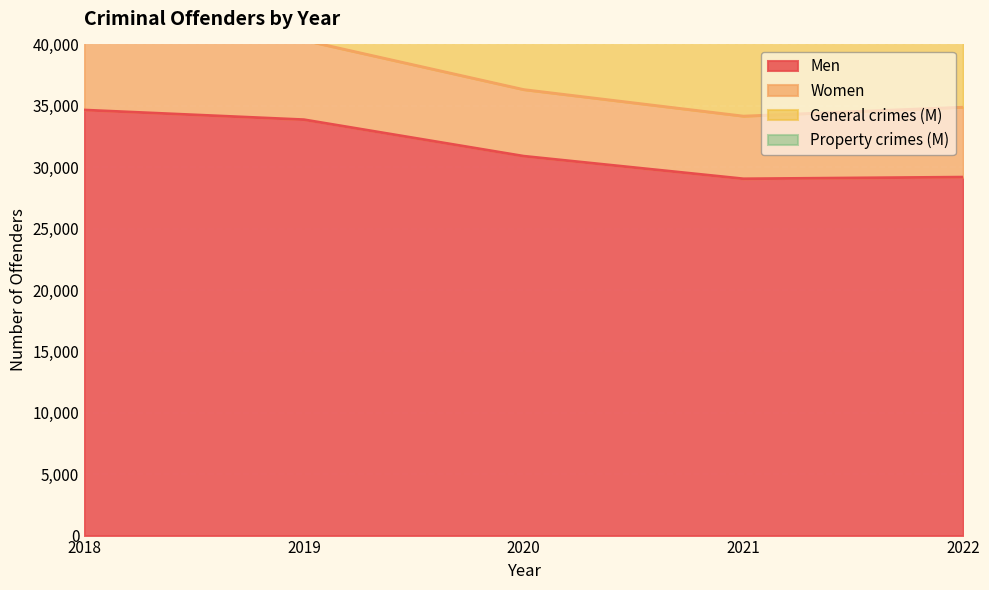

What is the total value across all series at 2021?

85872